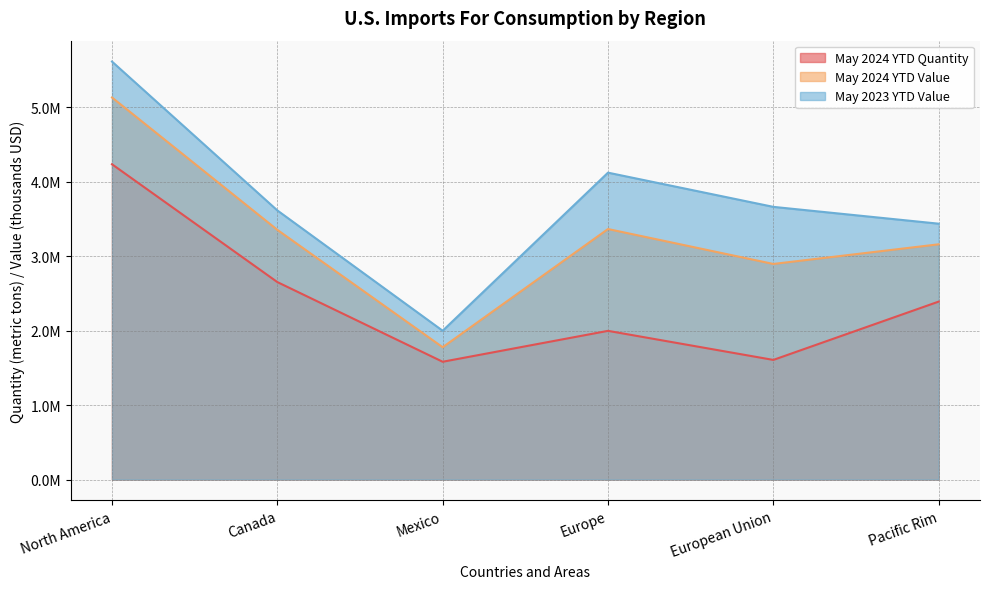

Where is the first local minimum for May 2024 YTD Quantity?

Mexico